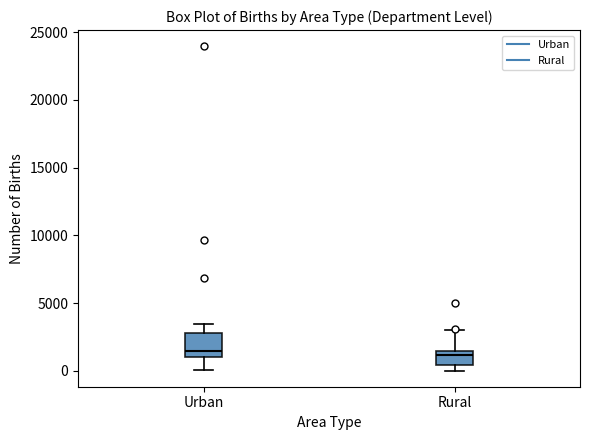

Which box is the tallest, from its lower edge to its upper edge?

Urban